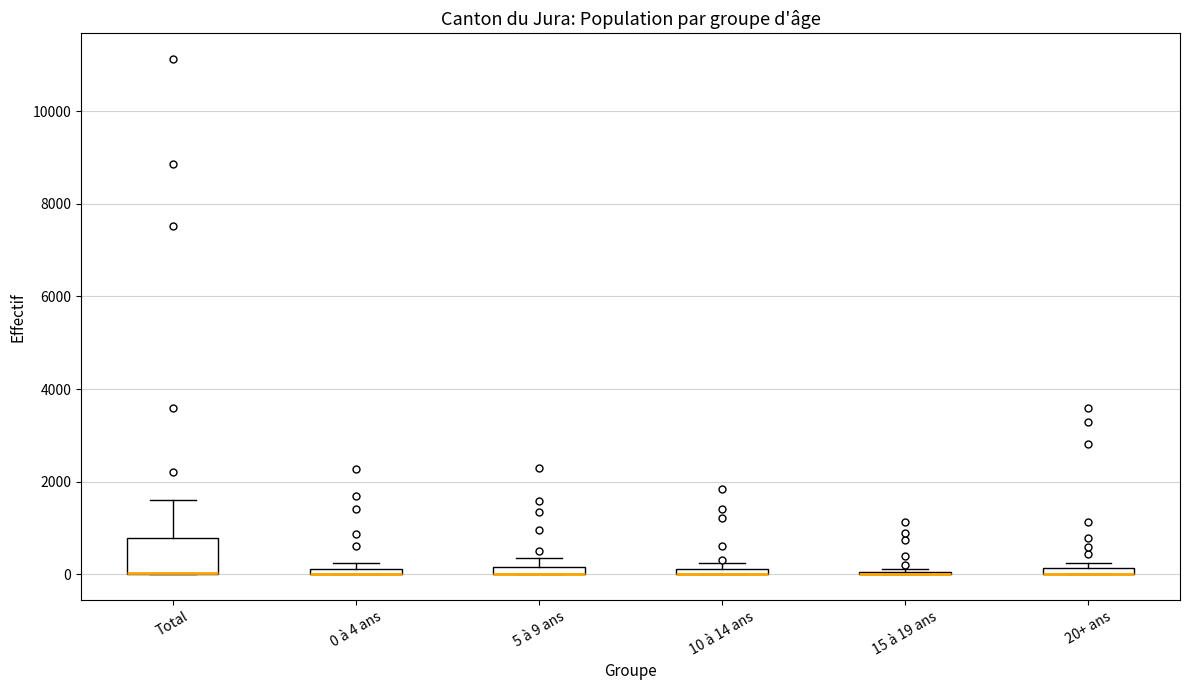

Which box is the tallest, from its lower edge to its upper edge?

Total